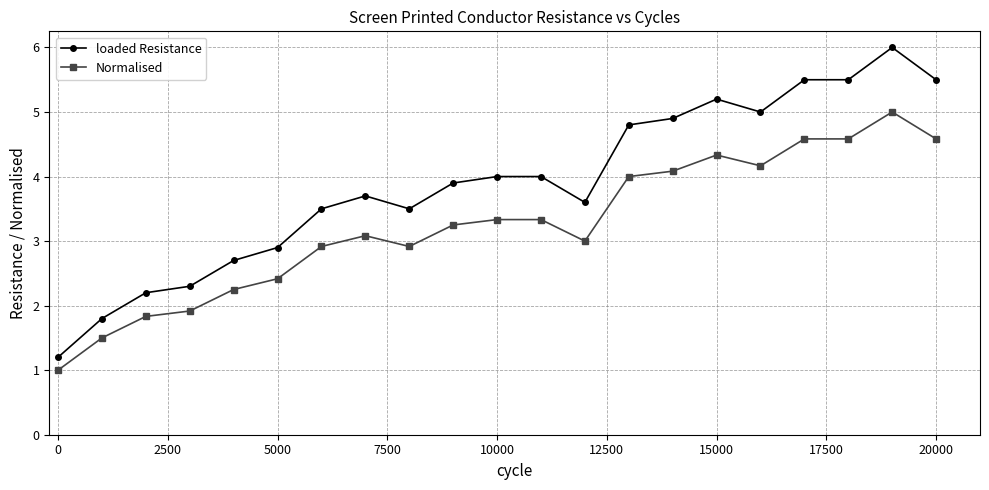

What is the value of the Normalised point at the 19th from the left?

4.6